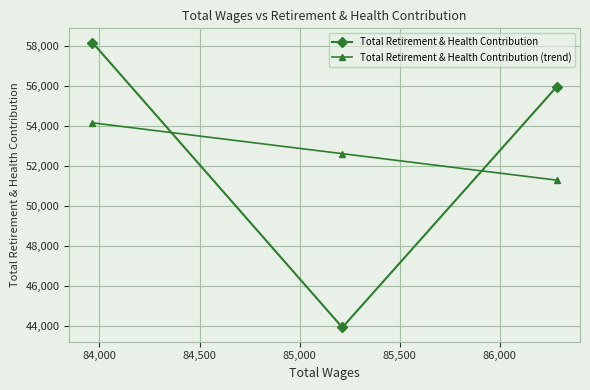

What is the value of the Total Retirement & Health Contribution point at the 2nd from the left?

43904.0